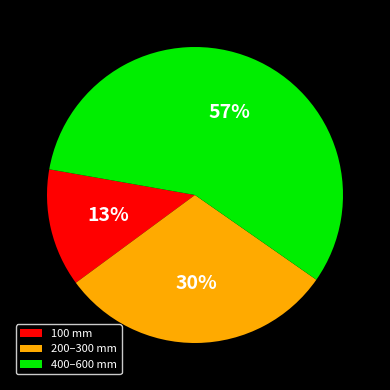

Which slice is the largest?

400–600 mm